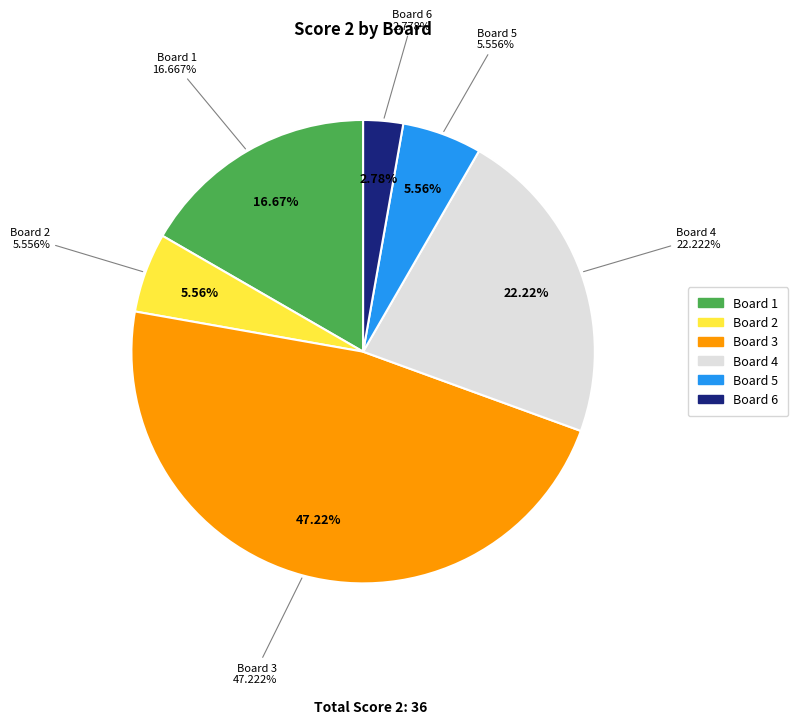

True or false: Board 4 accounts for 22% of the total.

True